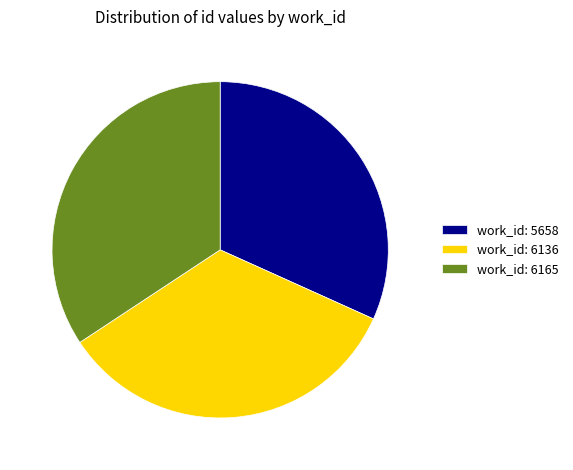

What is the smallest slice in the pie chart?

work_id: 5658